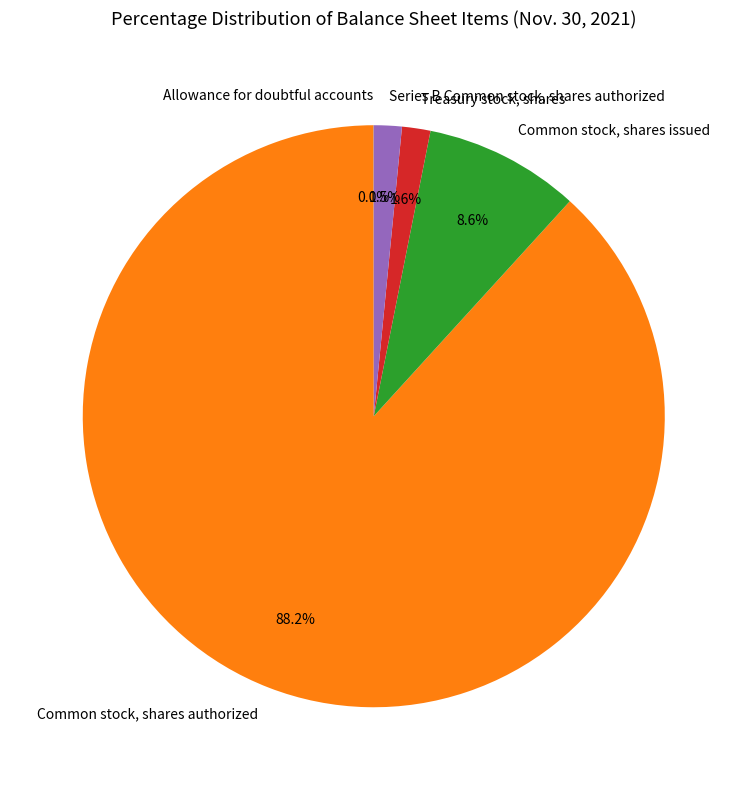

Between Series B Common stock, shares authorized and Common stock, shares issued, which is larger?

Common stock, shares issued